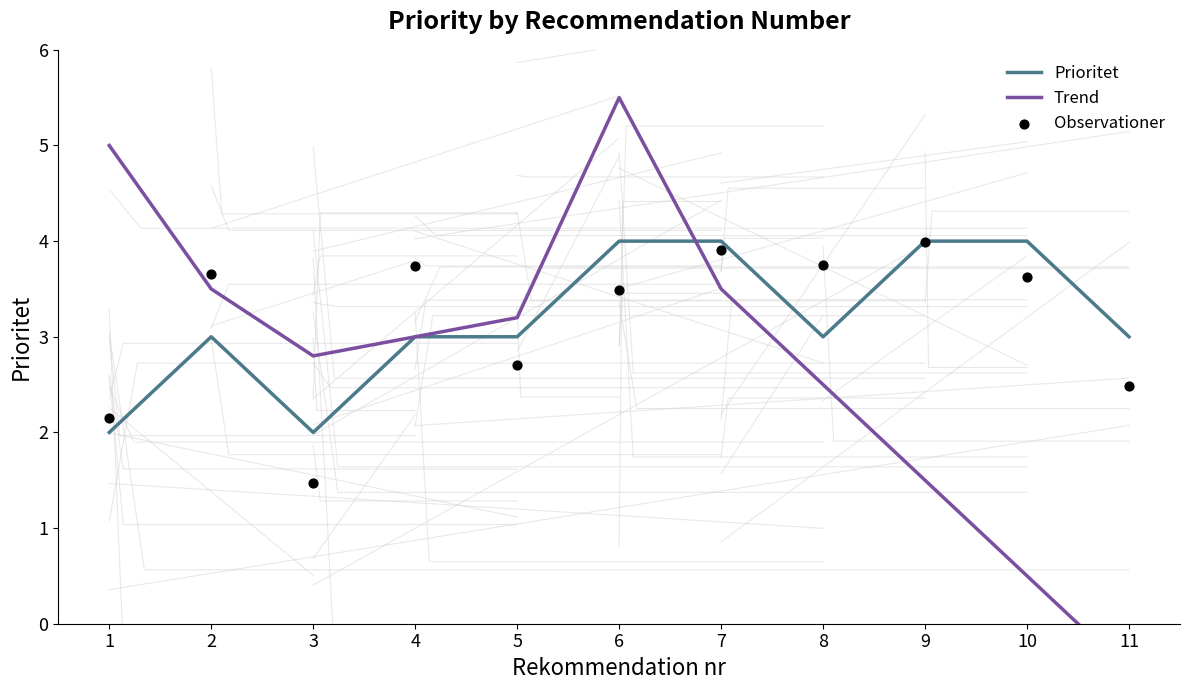

Which series has the largest total across all categories?

Prioritet